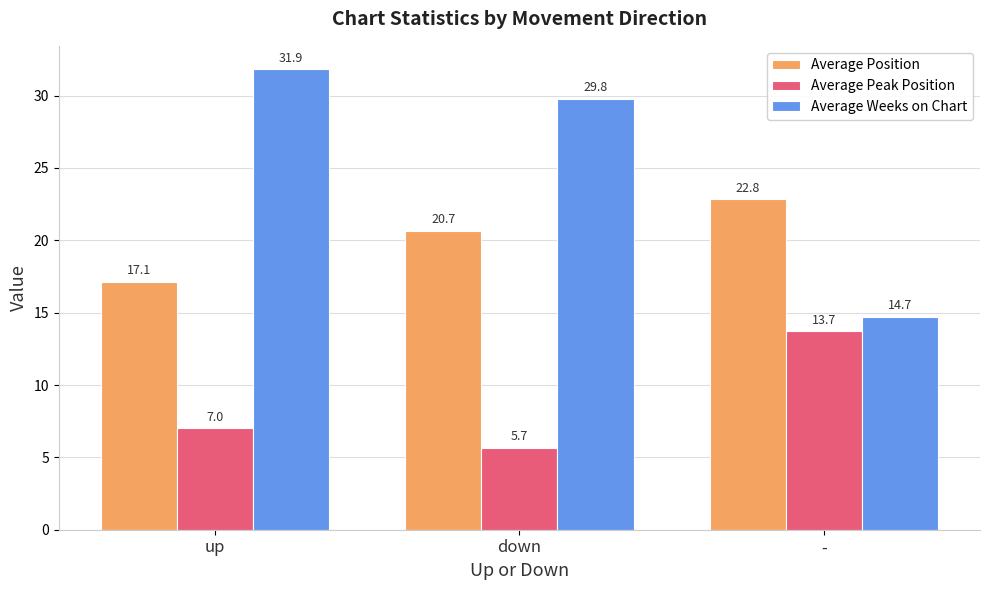

What is the smallest value displayed?

5.7